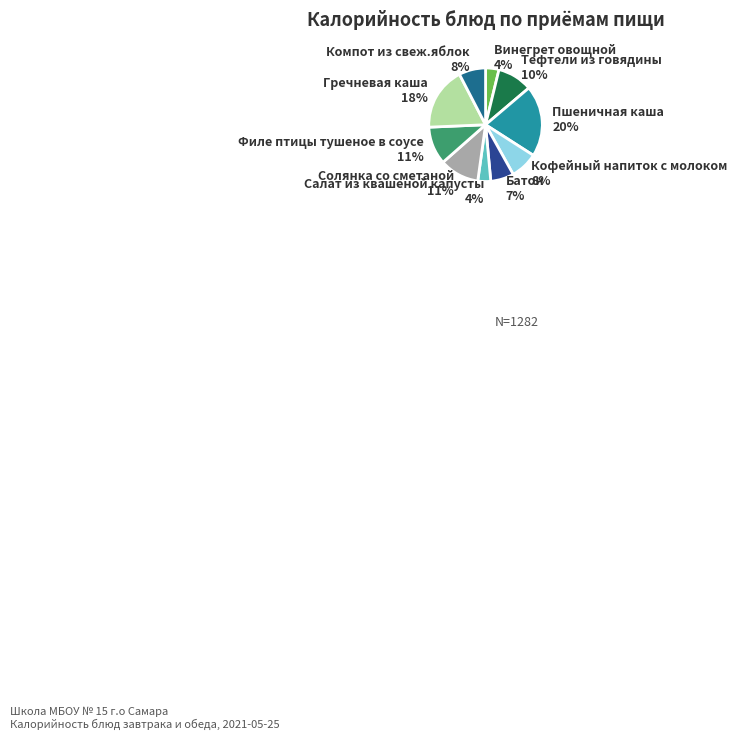

What is the largest slice in the pie chart?

Пшеничная каша